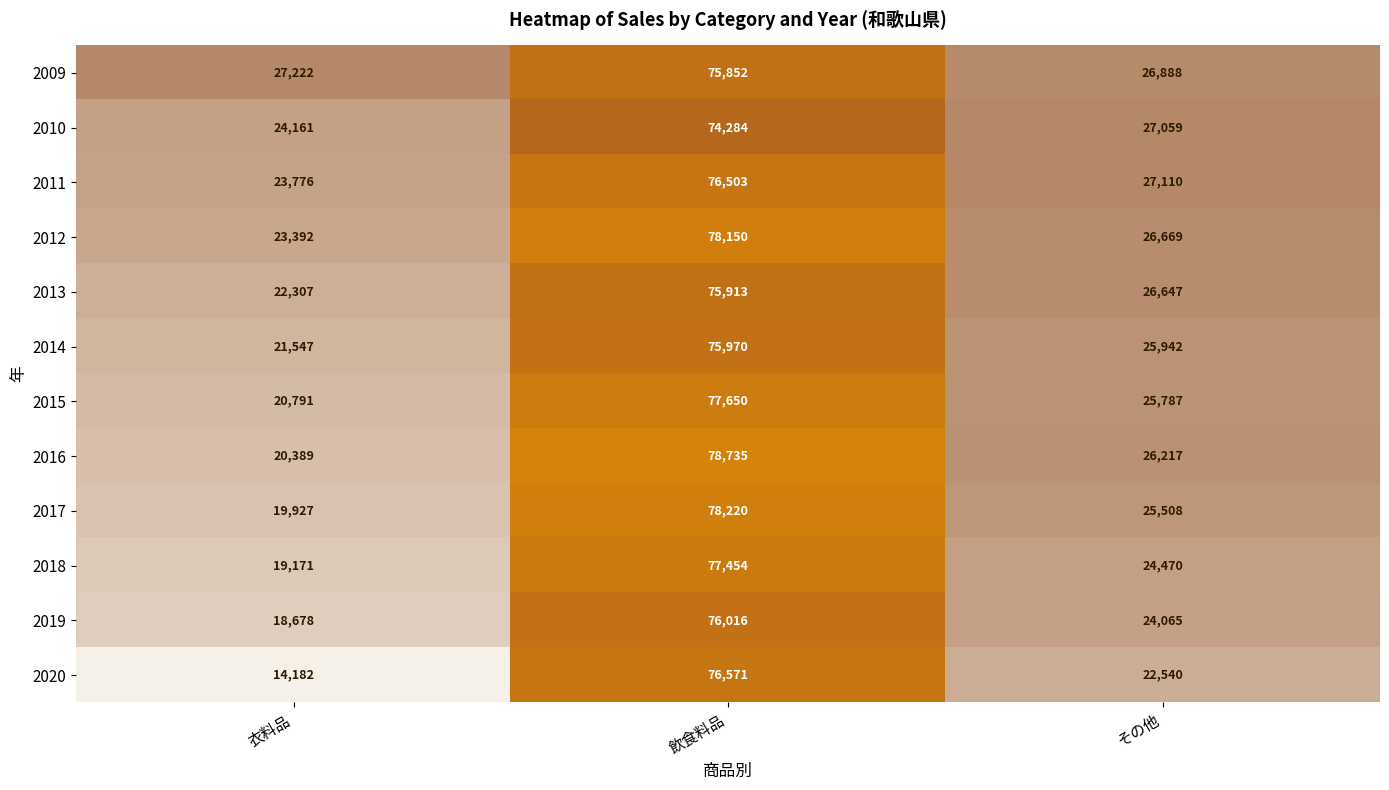

The 2020 series shows 76571 at 飲食料品. True or false?

True